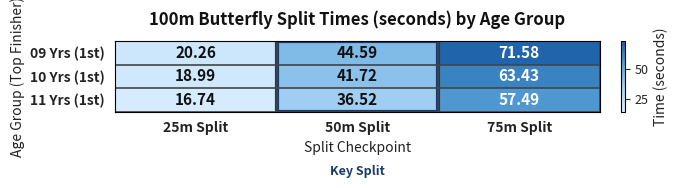

Rank the series by their maximum value, from highest to lowest.

09 Yrs (1st), 10 Yrs (1st), 11 Yrs (1st)